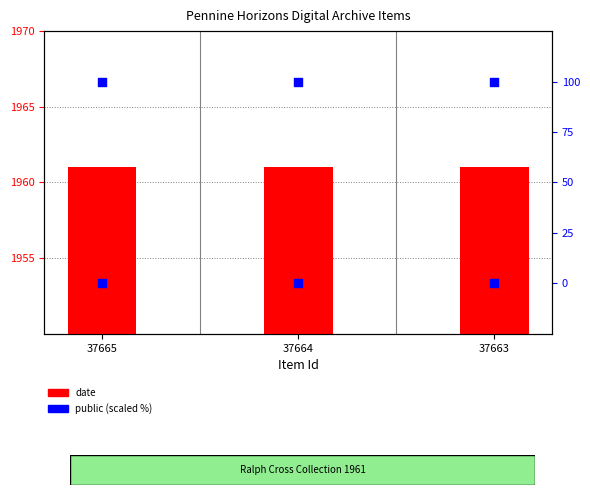

Which series reaches the maximum Y coordinate?

date